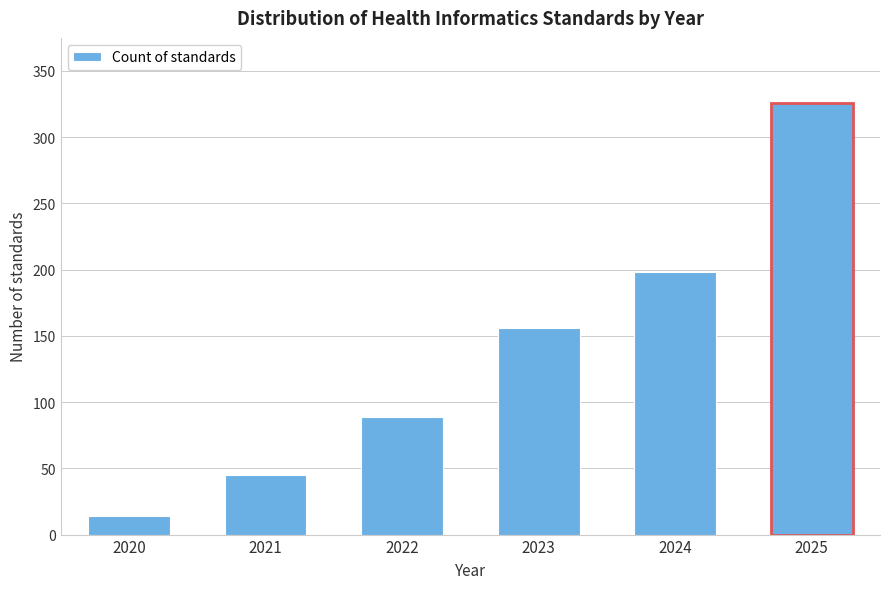

Reading left to right, transcribe all the data shown in this chart.

14	45	89	156	198	326